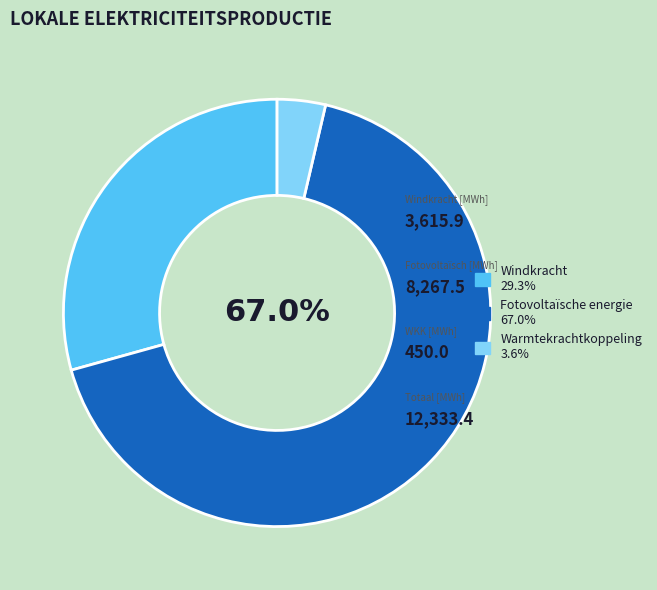

How many segments does this pie chart have?

3